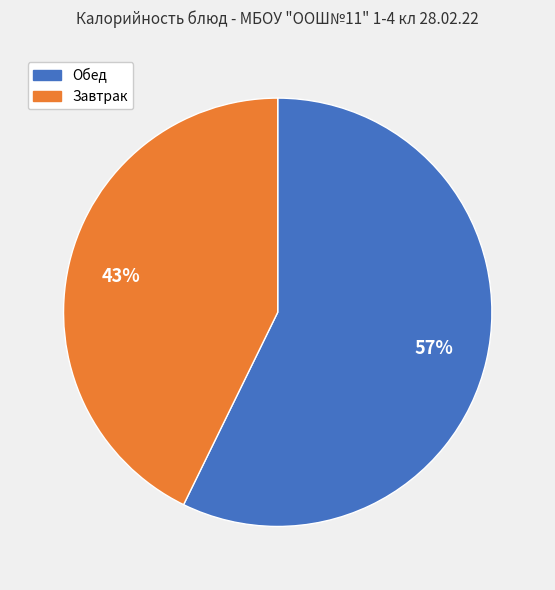

To the nearest percent, what is the difference between the Завтрак and Обед slice percentages?

14%